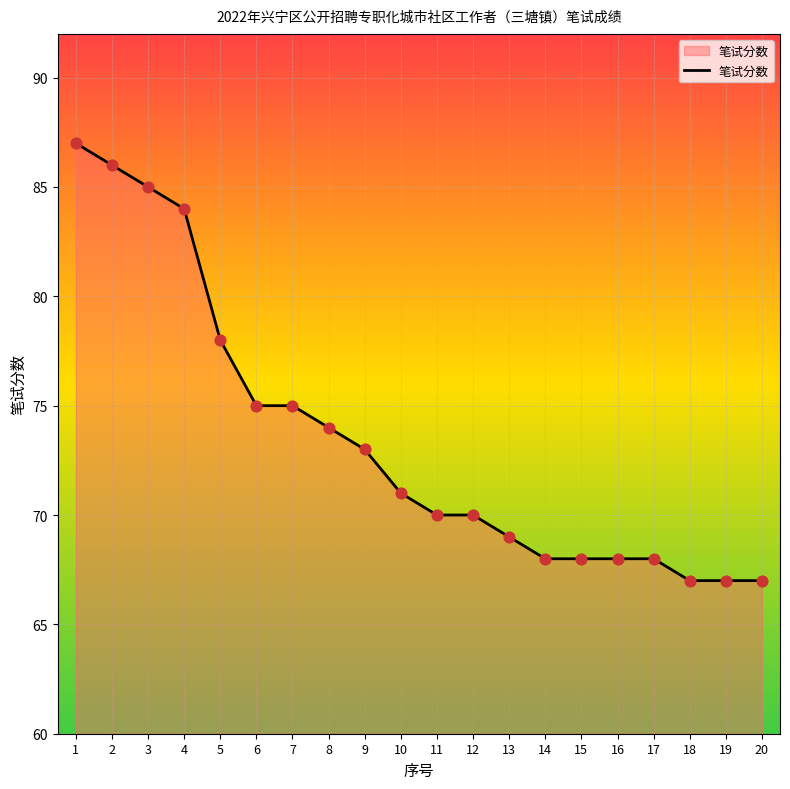

What is the ratio of the value at 16 to the value at 19?

1.0